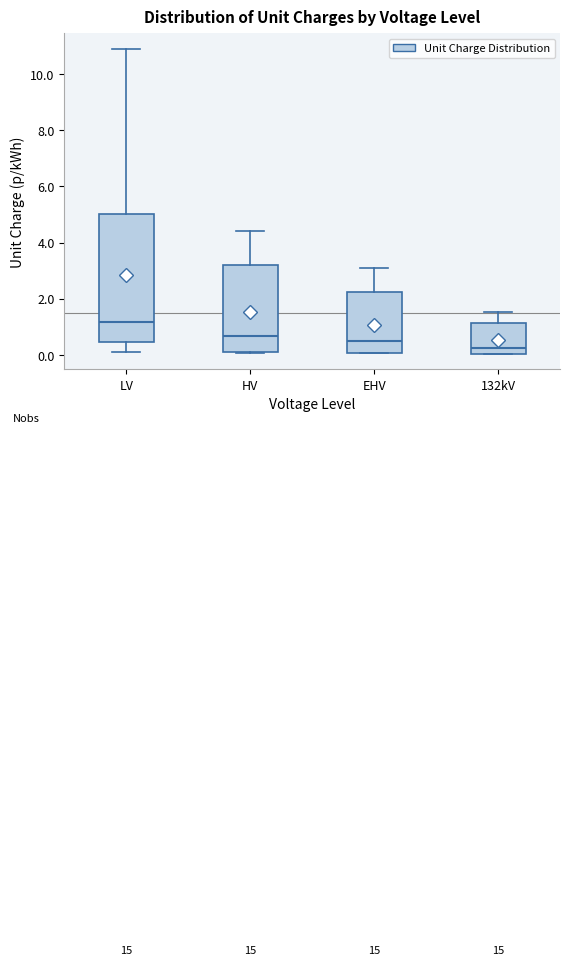

Where does the upper whisker of the box for 132kV end on the y-axis? The values are not printed on the chart, so give them approximately, as read against the axis.

1.6